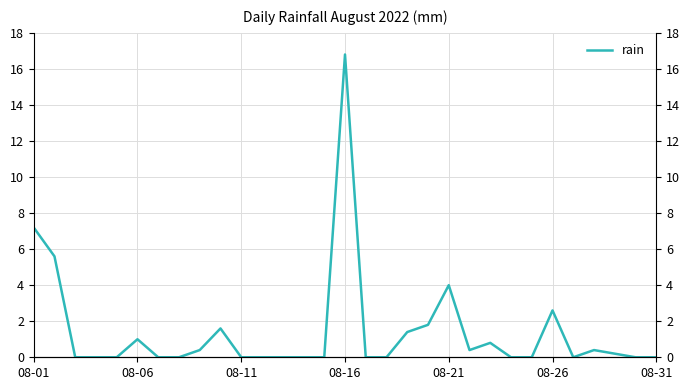

Is this an area chart (filled region under the line)?

No